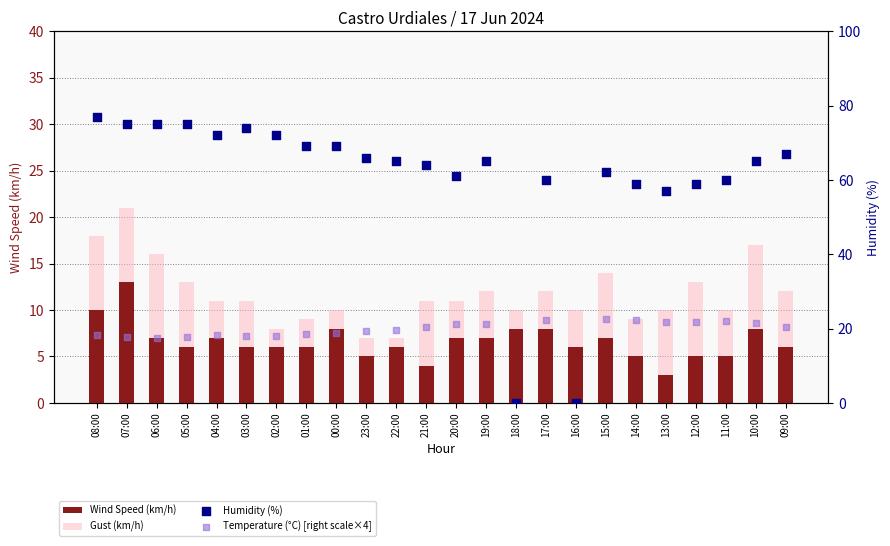

At which category is the sum across all series the highest?

07:00